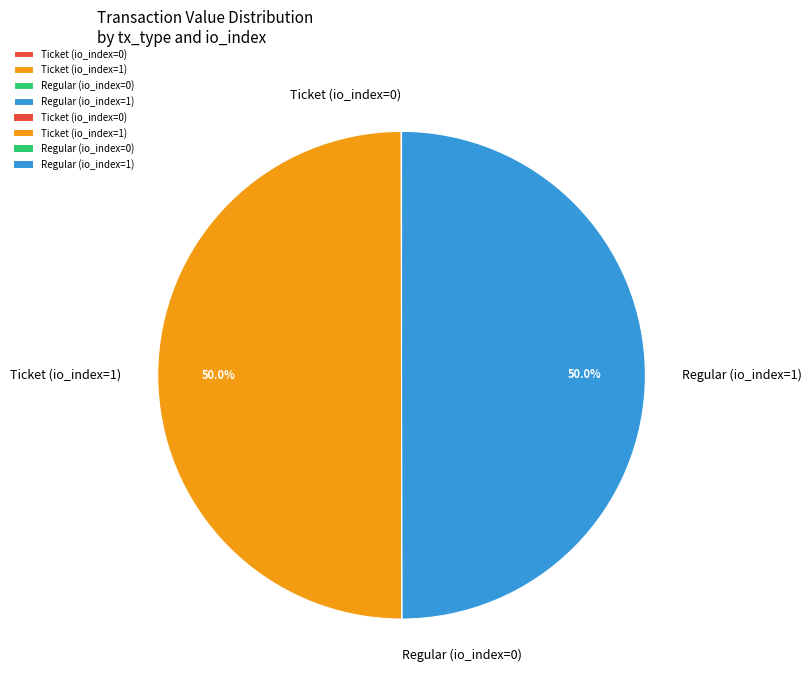

What percentage do Ticket (io_index=0) and Regular (io_index=1) together represent?

50.0%